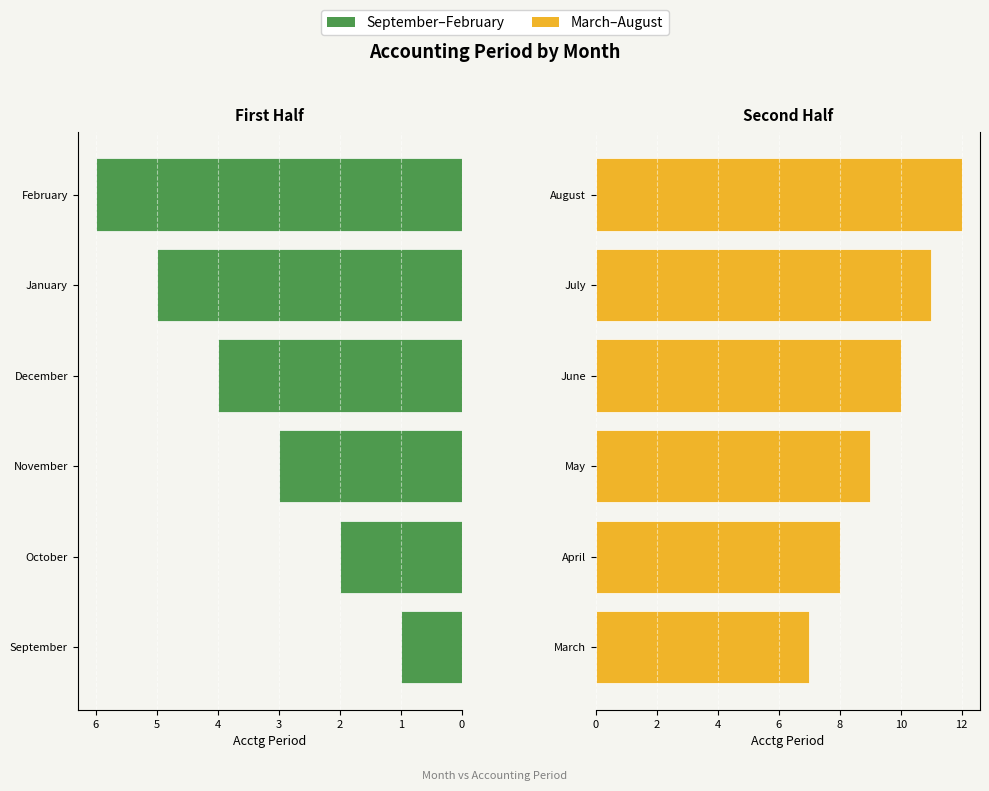

What is the sum of all March–August values?

57